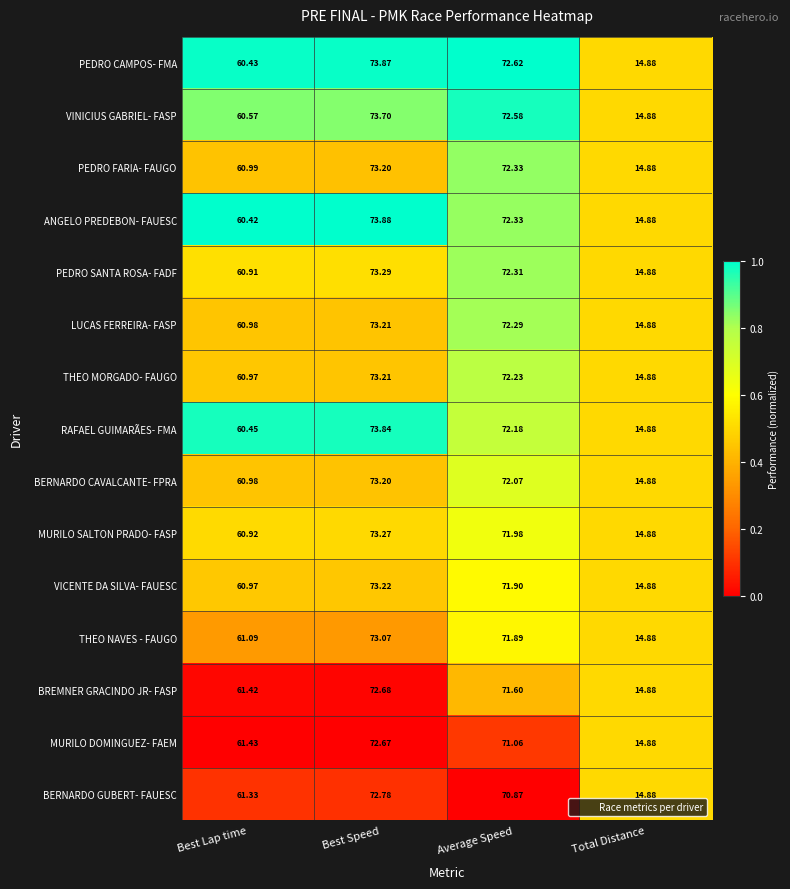

Which series has the largest range (max minus min)?

ANGELO PREDEBON- FAUESC